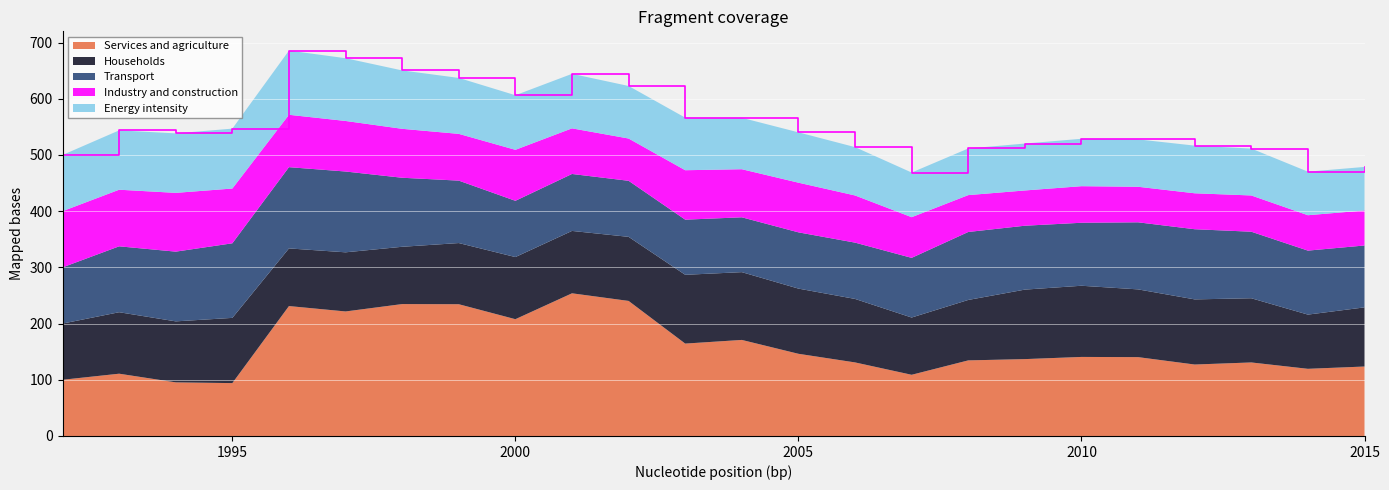

Reading right to left, transcribe all the data shown in this chart.

Services and agriculture: 123.6	119.5	130.8	127.1	140.3	140.7	136.8	134.5	108.9	130.9	146.2	170.9	164.4	240.3	253.9	207.8	234.4	234.7	221.6	231.2	94.1	95.4	110.8	100.0
Households: 105.2	96.5	114.2	115.9	120.6	126.7	123.7	107.6	101.9	113.0	116.0	120.6	122.4	114.0	111.0	110.5	108.8	101.9	105.2	102.6	116.1	108.5	109.4	100.0
Transport: 110.1	113.9	118.4	124.8	119.4	112.1	113.7	120.9	106.2	100.2	100.1	97.6	98.1	99.8	101.3	100.1	111.1	122.8	143.8	144.6	132.7	124.1	117.3	100.0
Industry and construction: 62.3	63.0	64.5	64.0	63.2	65.1	62.7	65.6	72.4	83.9	88.4	85.6	88.0	75.2	81.2	90.7	83.2	87.1	89.9	93.2	97.4	104.6	100.7	100.0
Energy intensity: 77.5	77.5	83.5	84.8	84.3	84.4	83.5	83.0	79.5	86.0	89.6	91.5	93.6	93.5	97.0	97.2	99.5	103.9	111.7	114.2	106.6	105.8	105.6	100.0